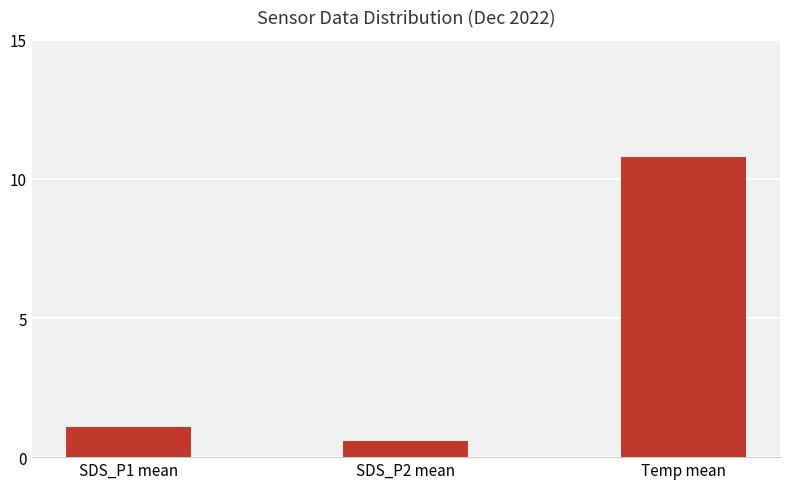

Count the number of values greater than 1.

2